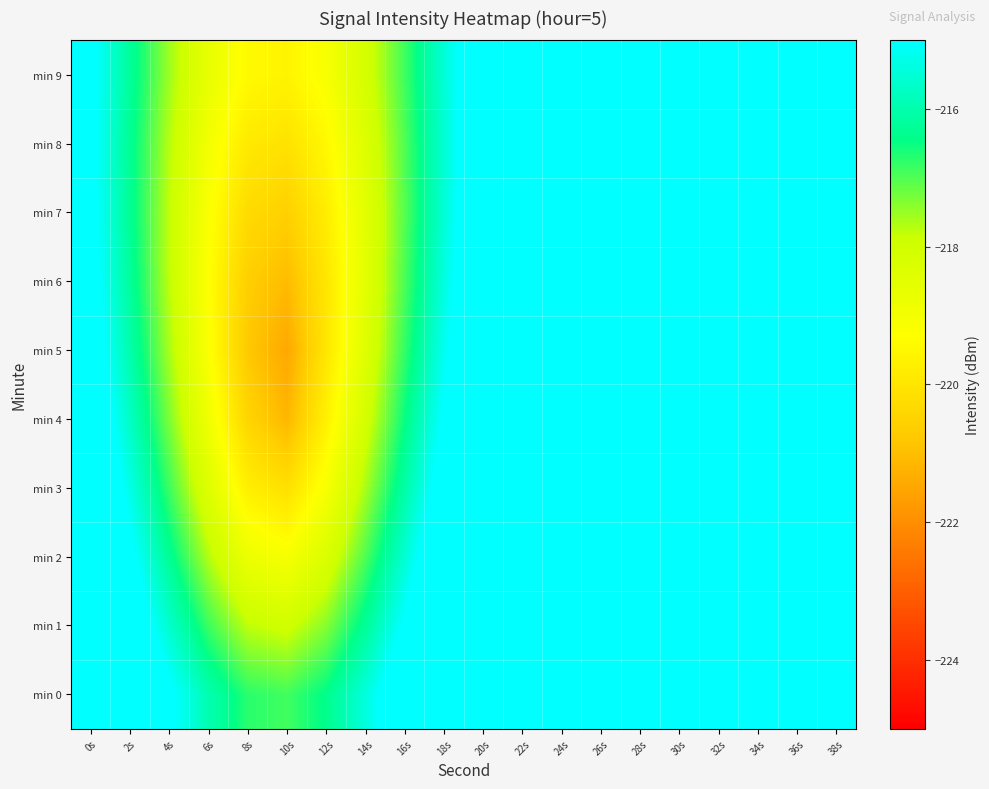

List the series in order of their peak value, highest first.

min 0, min 1, min 2, min 3, min 4, min 5, min 6, min 7, min 8, min 9